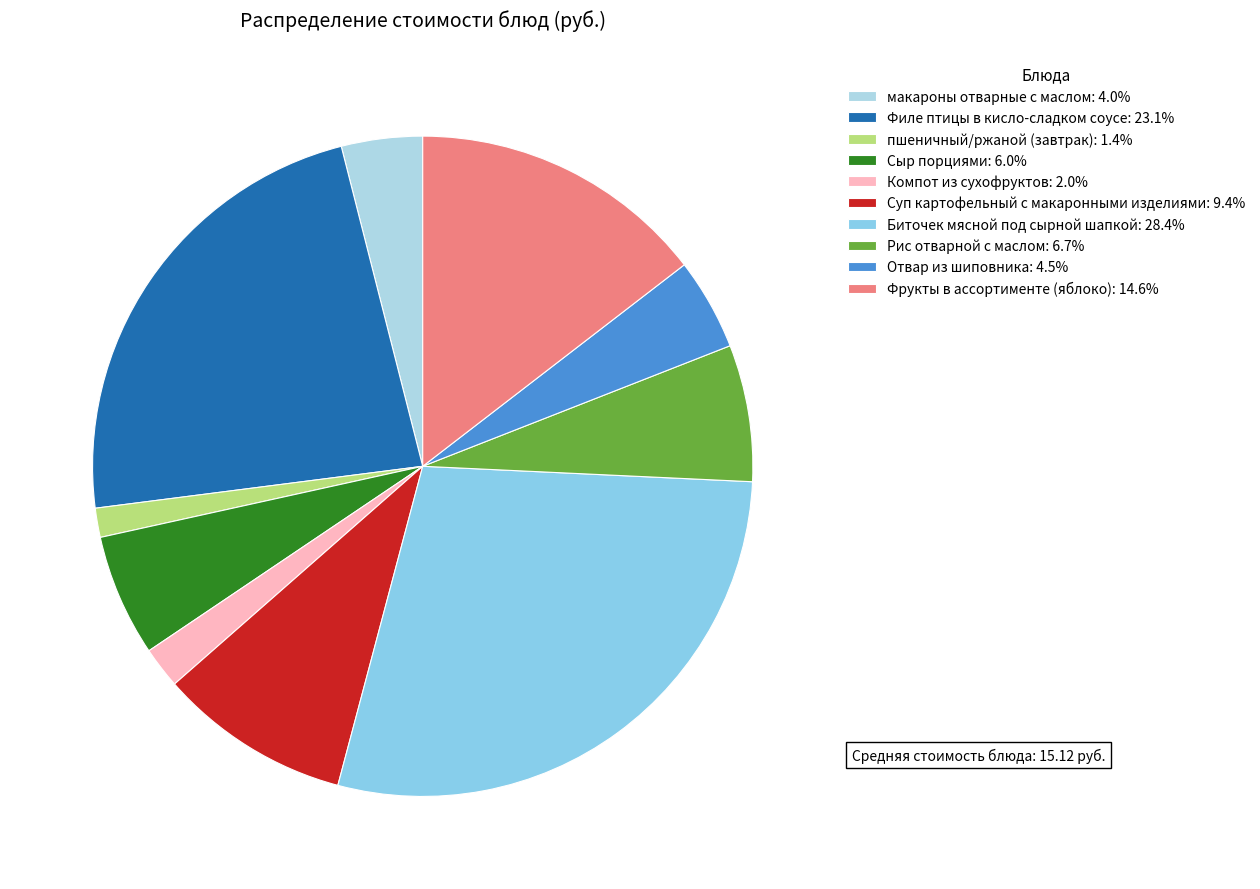

How many segments does this pie chart have?

10